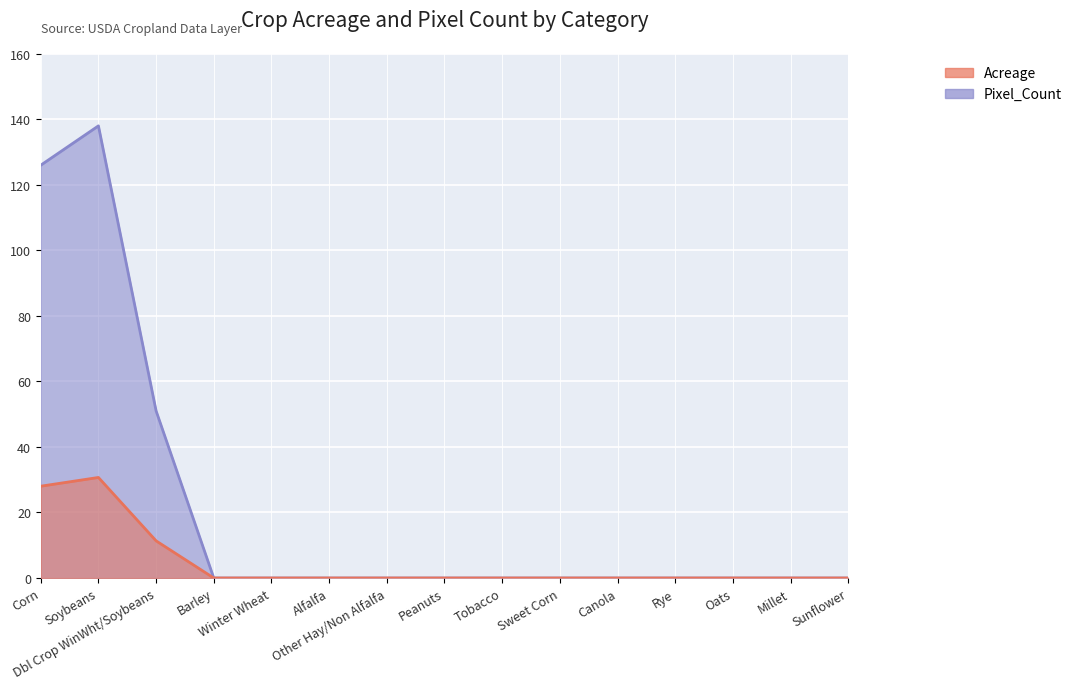

What is the sum of all Pixel_Count values?

70.1